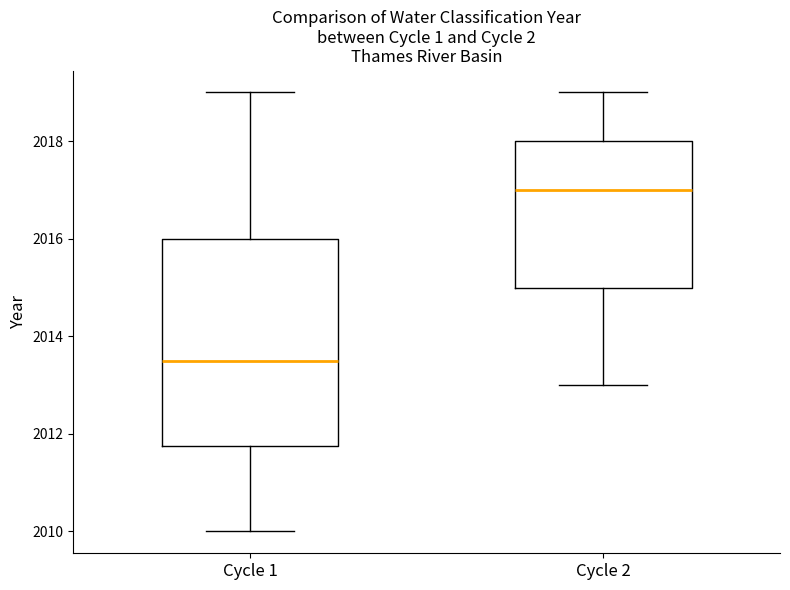

Where is the lower edge of the box for Cycle 2 on the y-axis? The values are not printed on the chart, so give them approximately, as read against the axis.

2015.0